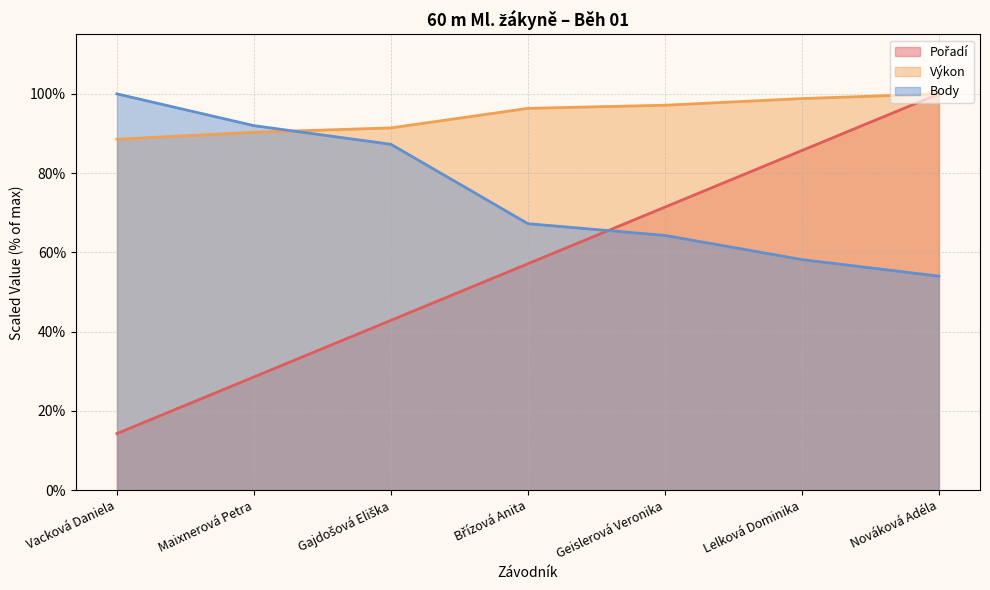

Reading right to left, what are all the values shown in this chart?

Pořadí: 100.0	85.7	71.4	57.1	42.9	28.6	14.3
Výkon: 100.0	98.8	97.1	96.3	91.4	90.3	88.5
Body: 54.0	58.2	64.3	67.2	87.3	92.0	100.0